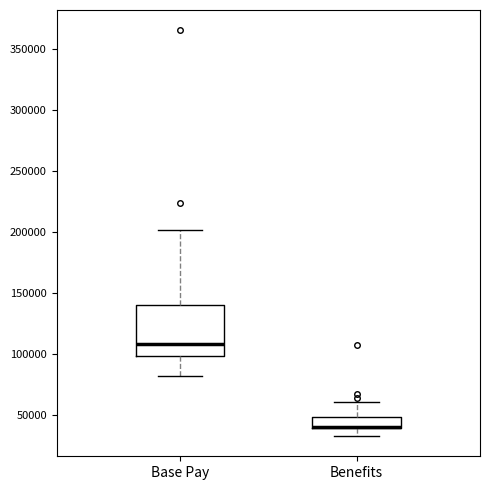

Reading left to right, transcribe this box plot: for each box, give where its median line is, the range the box spans, and where its two whiskers end, as read against the y-axis. The values are not printed on the chart, so give them approximately, as read against the axis.

Base Pay: median 110000, box 100000 to 140000, whiskers 80000 to 200000
Benefits: median 40000 (just above the box's lower edge), box 40000 to 50000, whiskers 35000 to 60000